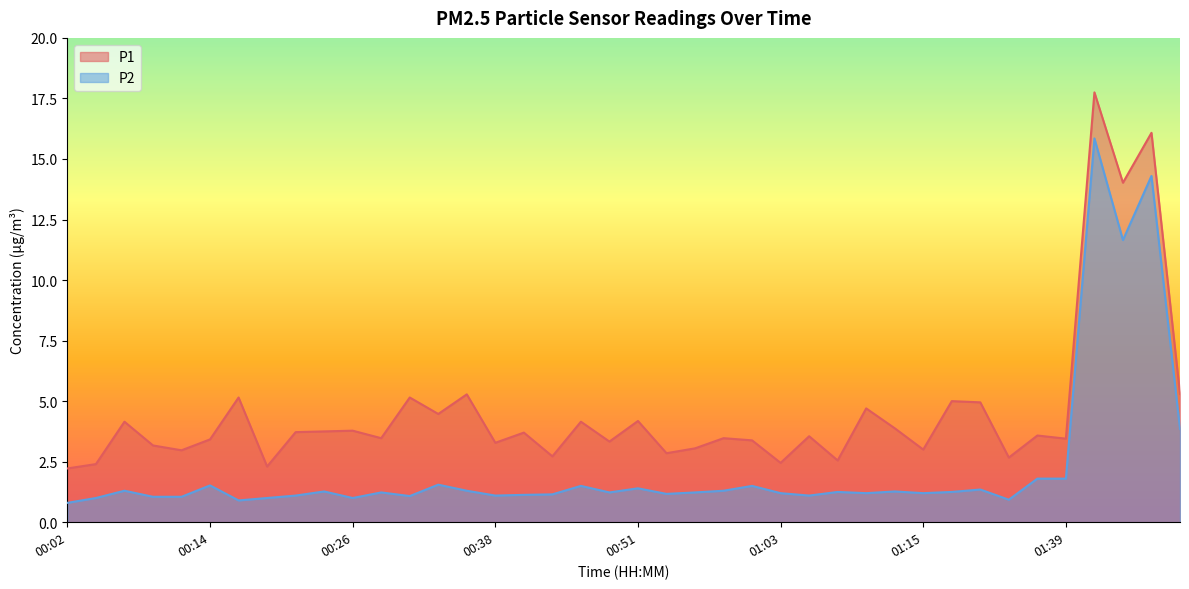

Is the value of P1 at 00:12 greater than the value of P2 at 01:10?

Yes